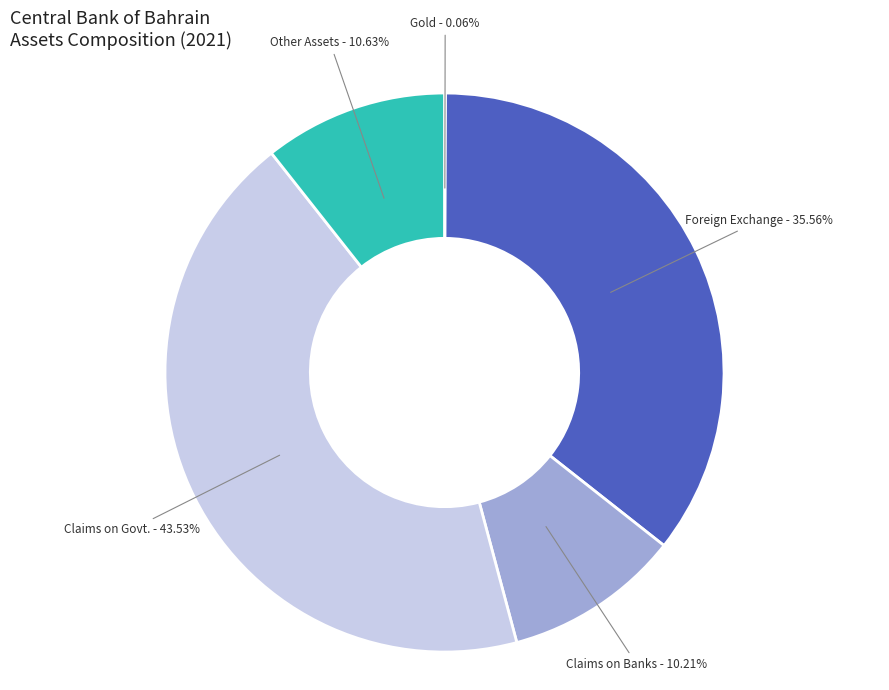

Which slice is the largest?

Claims on Govt.